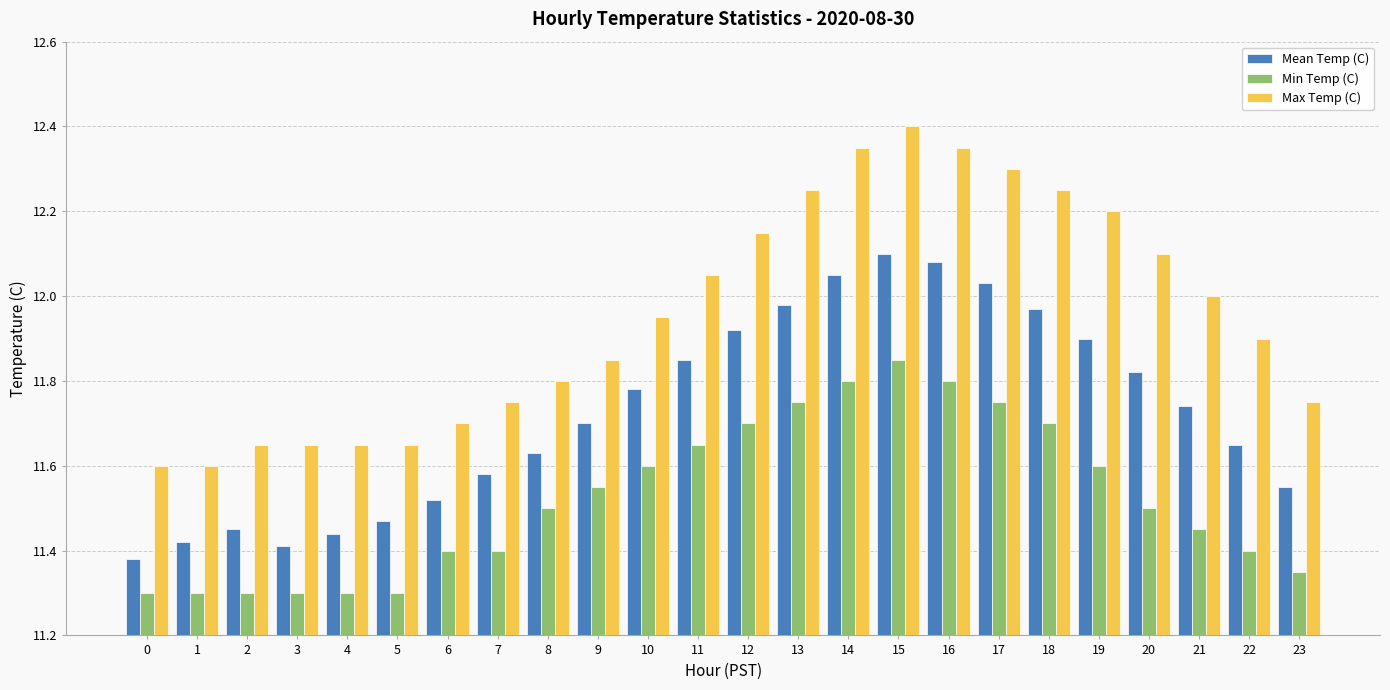

At which category does the chart reach its peak across all series?

15